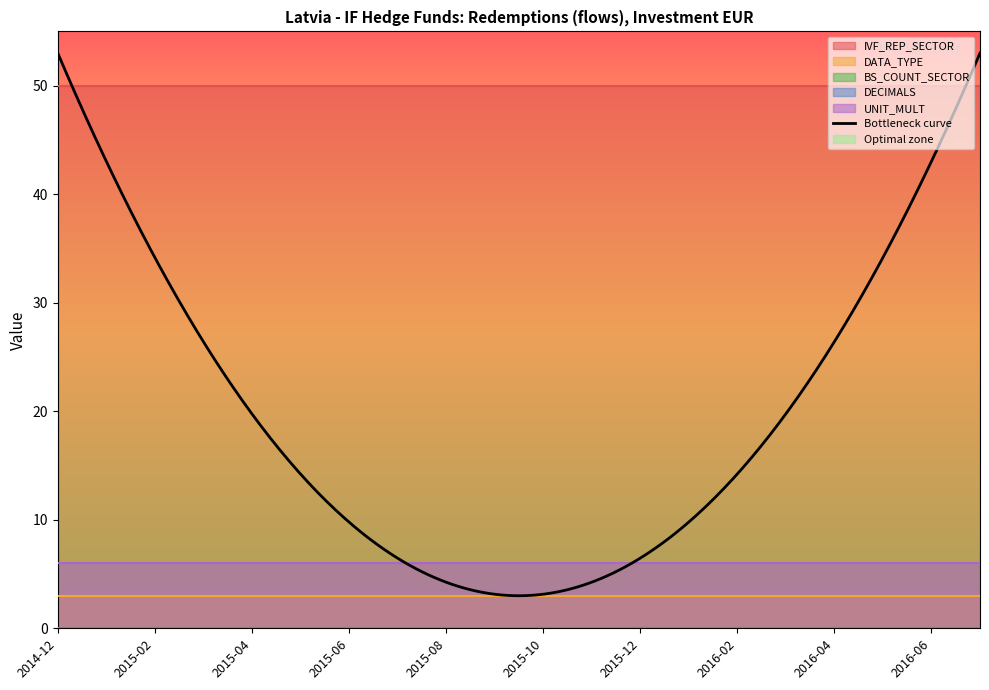

Reading right to left, what are all the values shown in this chart?

IVF_REP_SECTOR: 2016-07=50	2016-06=50	2016-05=50	2016-04=50	2016-03=50	2016-02=50	2016-01=50	2015-12=50	2015-11=50	2015-10=50	2015-09=50	2015-08=50	2015-07=50	2015-06=50	2015-05=50	2015-04=50	2015-03=50	2015-02=50	2015-01=50	2014-12=50
DATA_TYPE: 2016-07=3	2016-06=3	2016-05=3	2016-04=3	2016-03=3	2016-02=3	2016-01=3	2015-12=3	2015-11=3	2015-10=3	2015-09=3	2015-08=3	2015-07=3	2015-06=3	2015-05=3	2015-04=3	2015-03=3	2015-02=3	2015-01=3	2014-12=3
BS_COUNT_SECTOR: 2016-07=0	2016-06=0	2016-05=0	2016-04=0	2016-03=0	2016-02=0	2016-01=0	2015-12=0	2015-11=0	2015-10=0	2015-09=0	2015-08=0	2015-07=0	2015-06=0	2015-05=0	2015-04=0	2015-03=0	2015-02=0	2015-01=0	2014-12=0
DECIMALS: 2016-07=0	2016-06=0	2016-05=0	2016-04=0	2016-03=0	2016-02=0	2016-01=0	2015-12=0	2015-11=0	2015-10=0	2015-09=0	2015-08=0	2015-07=0	2015-06=0	2015-05=0	2015-04=0	2015-03=0	2015-02=0	2015-01=0	2014-12=0
UNIT_MULT: 2016-07=6	2016-06=6	2016-05=6	2016-04=6	2016-03=6	2016-02=6	2016-01=6	2015-12=6	2015-11=6	2015-10=6	2015-09=6	2015-08=6	2015-07=6	2015-06=6	2015-05=6	2015-04=6	2015-03=6	2015-02=6	2015-01=6	2014-12=6